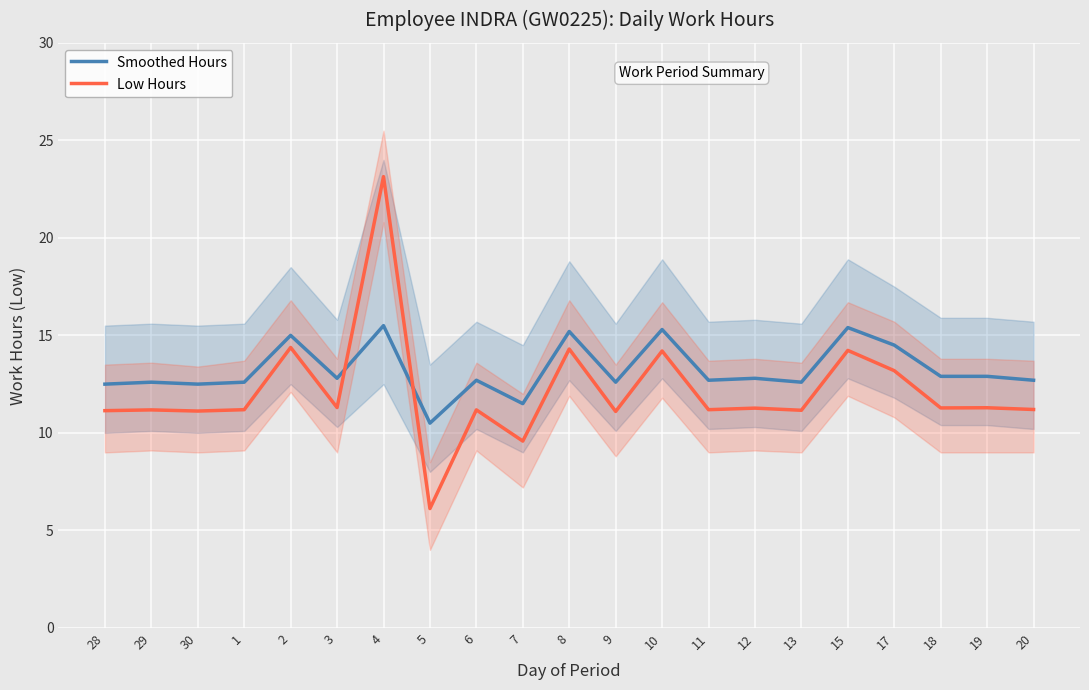

Reading left to right, transcribe all the data shown in this chart.

Smoothed Hours: 28=12.5	29=12.6	30=12.5	1=12.6	2=15.0	3=12.8	4=15.5	5=10.5	6=12.7	7=11.5	8=15.2	9=12.6	10=15.3	11=12.7	12=12.8	13=12.6	15=15.4	17=14.5	18=12.9	19=12.9	20=12.7
Low Hours: 28=11.1	29=11.2	30=11.1	1=11.2	2=14.4	3=11.3	4=23.1	5=6.1	6=11.2	7=9.6	8=14.3	9=11.1	10=14.2	11=11.2	12=11.3	13=11.2	15=14.2	17=13.2	18=11.3	19=11.3	20=11.2